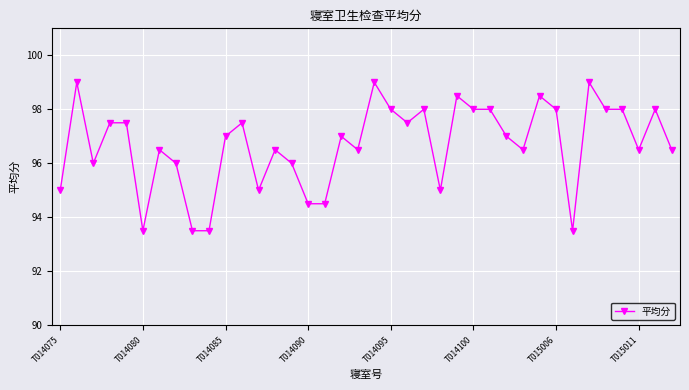

What is the maximum value shown in the chart?

99.0